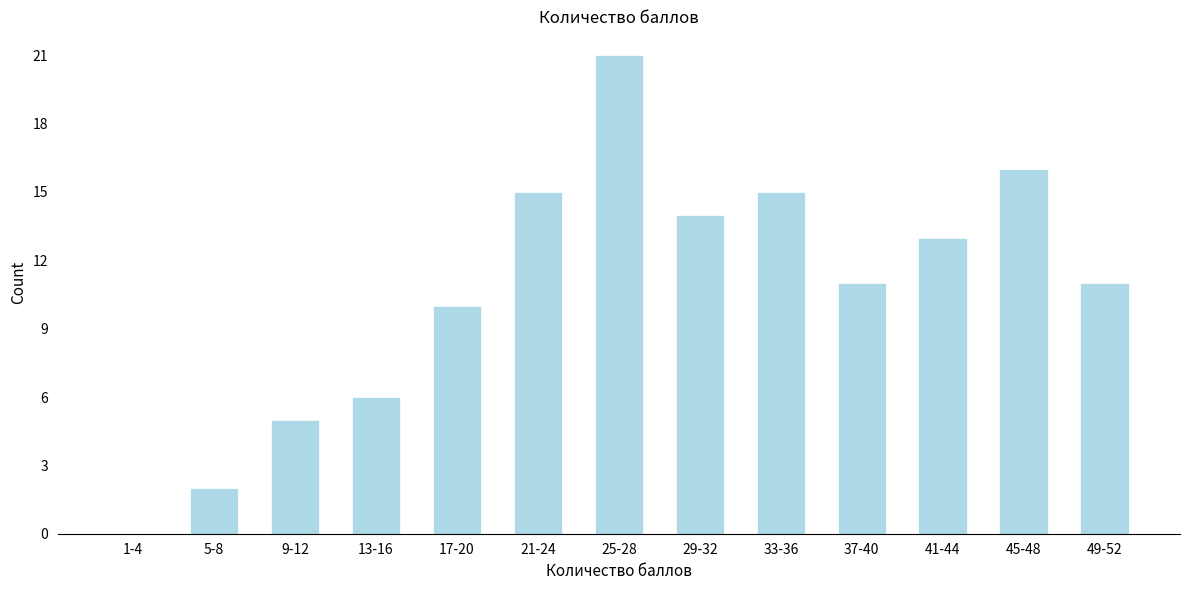

Reading left to right, list all the values displayed in this chart.

1-4=0	5-8=2	9-12=5	13-16=6	17-20=10	21-24=15	25-28=21	29-32=14	33-36=15	37-40=11	41-44=13	45-48=16	49-52=11